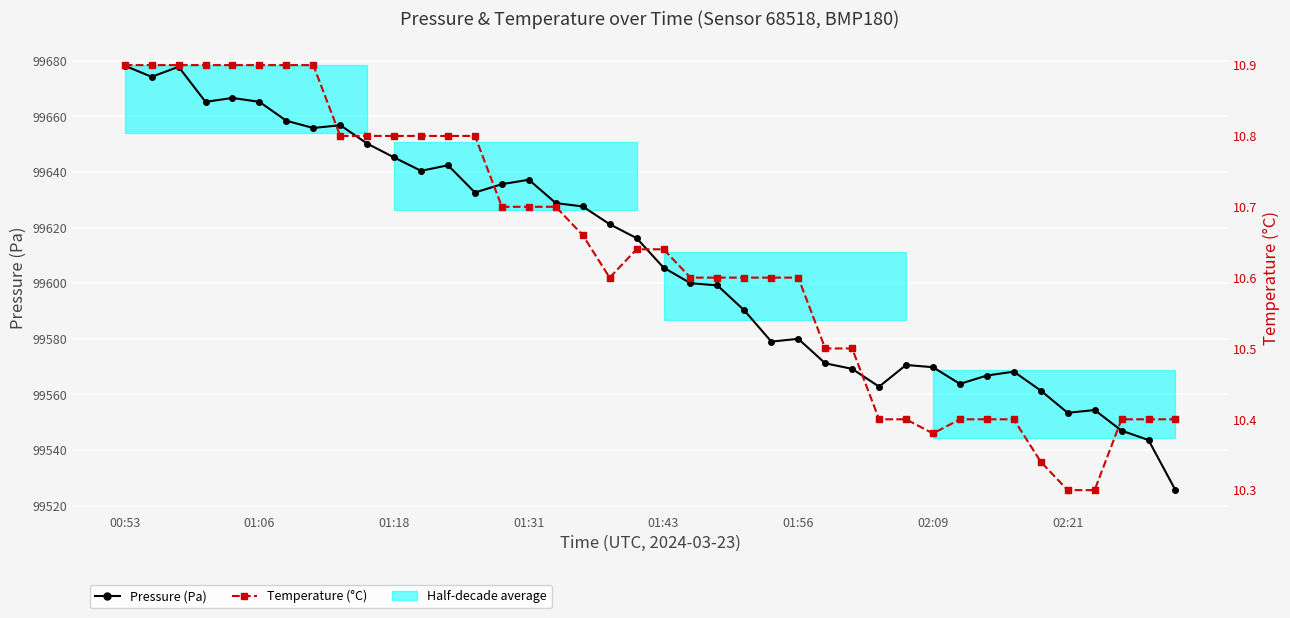

List the series in order of their overall mean, highest first.

Pressure (Pa), Temperature (°C)